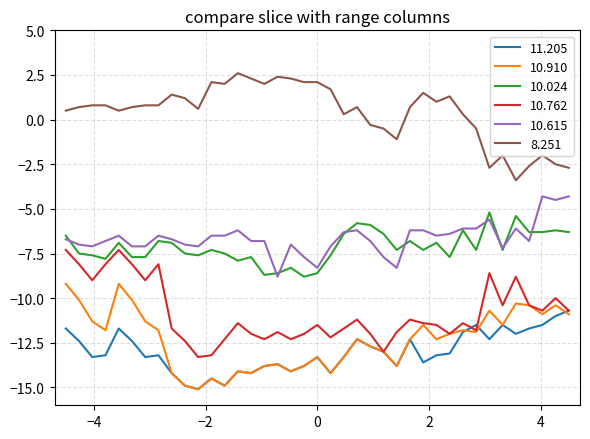

True or false: 10.615 and 8.251 cross at least once.

False